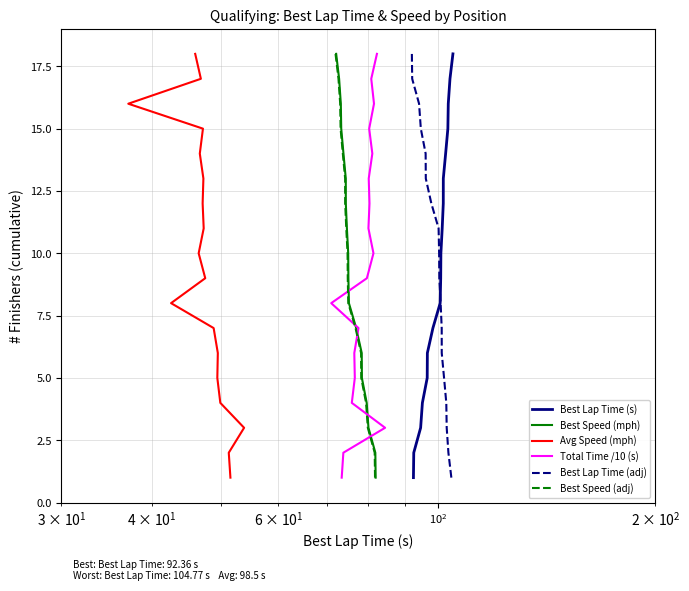

Which series has the widest spread of values?

Best Lap Time (s)